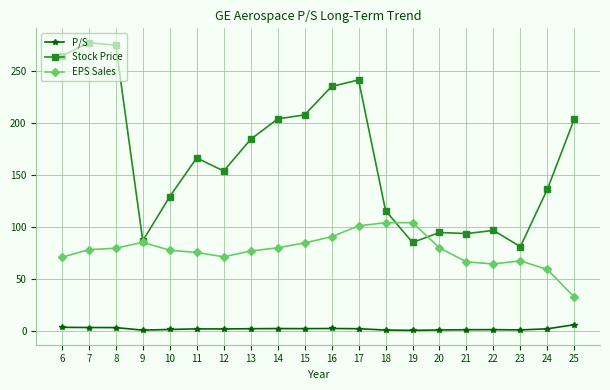

Between 19 and 25, which series saw the biggest shift?

Stock Price